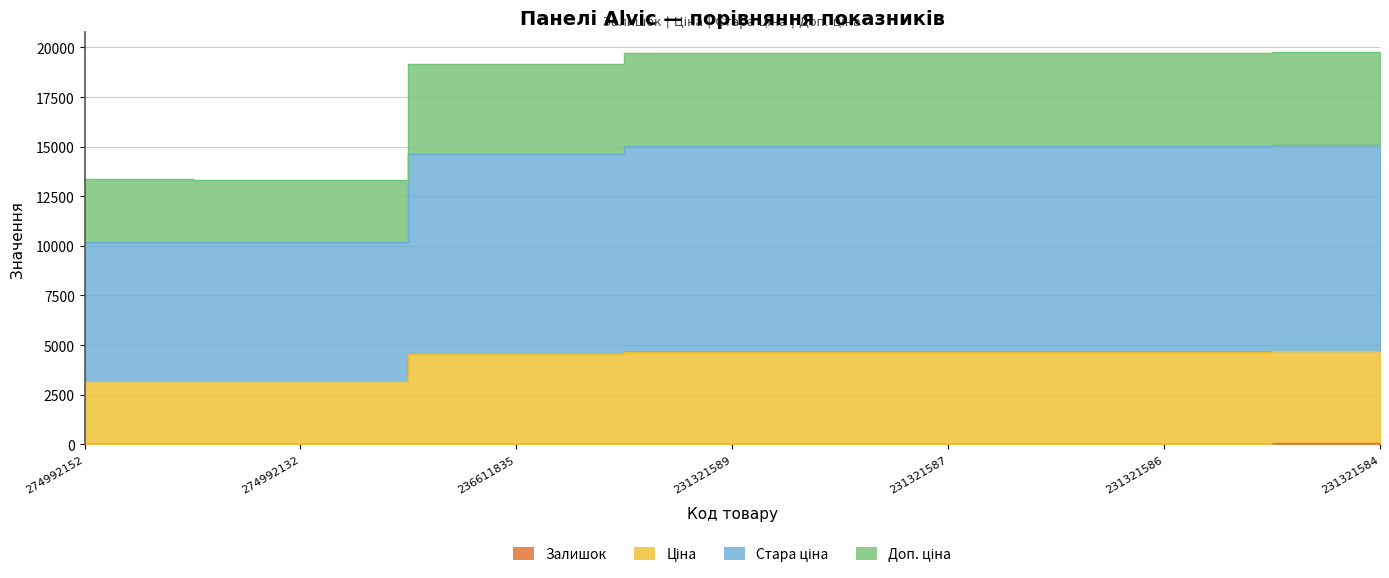

List the labels in order of Ціна value, largest first.

231321584, 231321589, 231321587, 231321586, 236611835, 274992152, 274992132